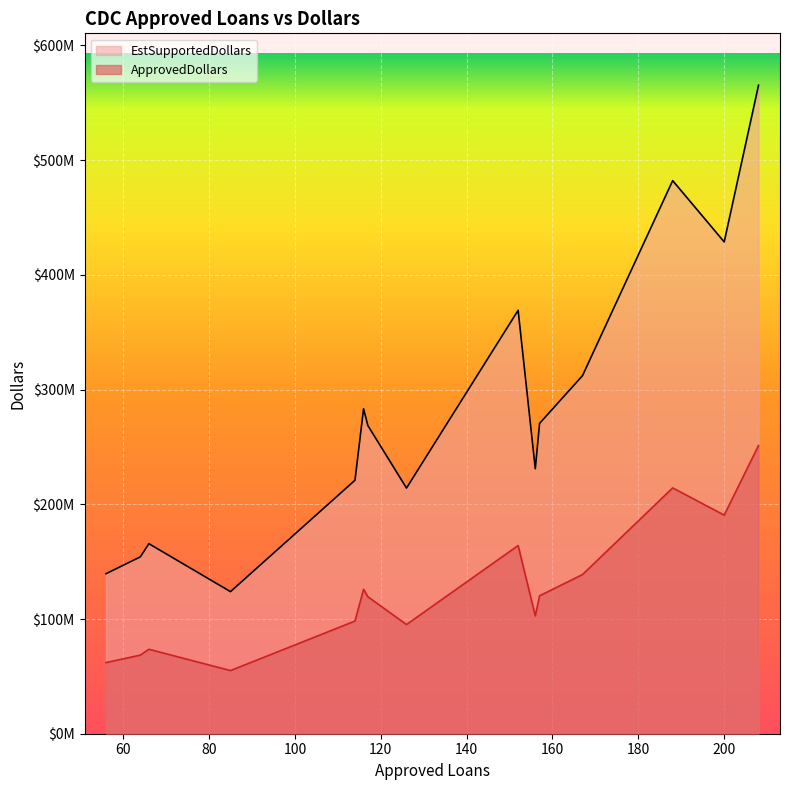

The ApprovedDollars series shows 120234000 at 157. True or false?

True